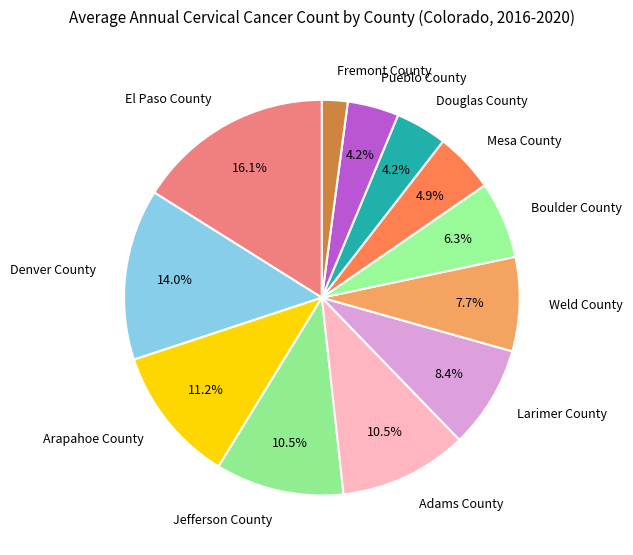

To the nearest percent, what percentage of the pie is Boulder County?

6%